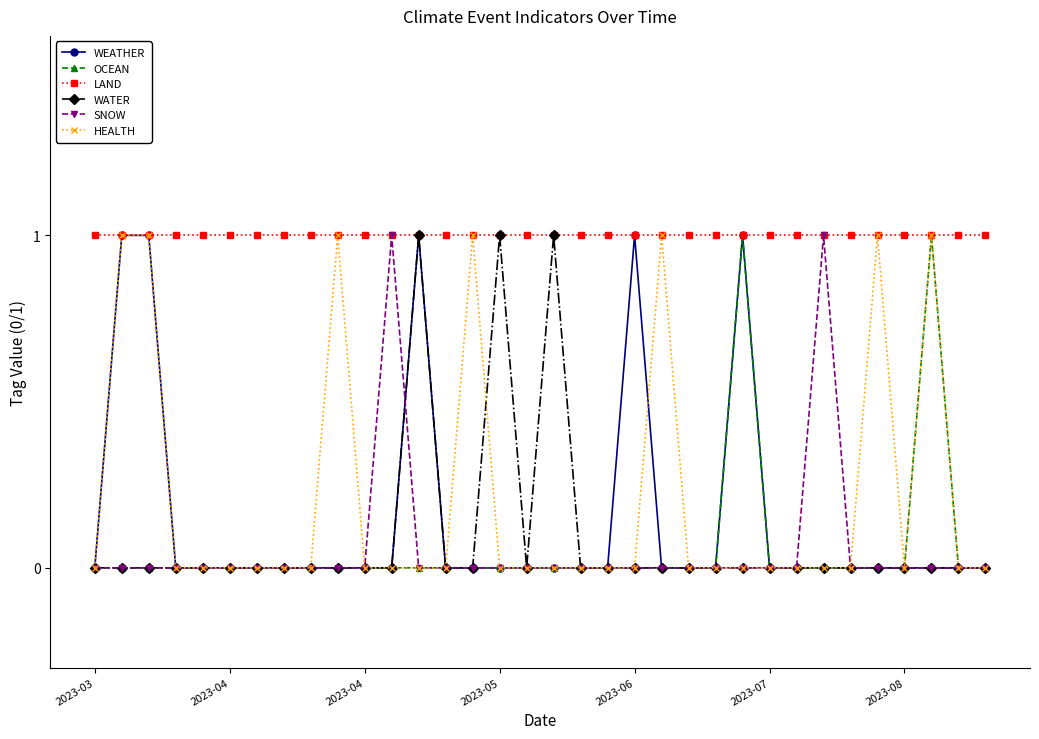

Which series has the largest total across all categories?

LAND